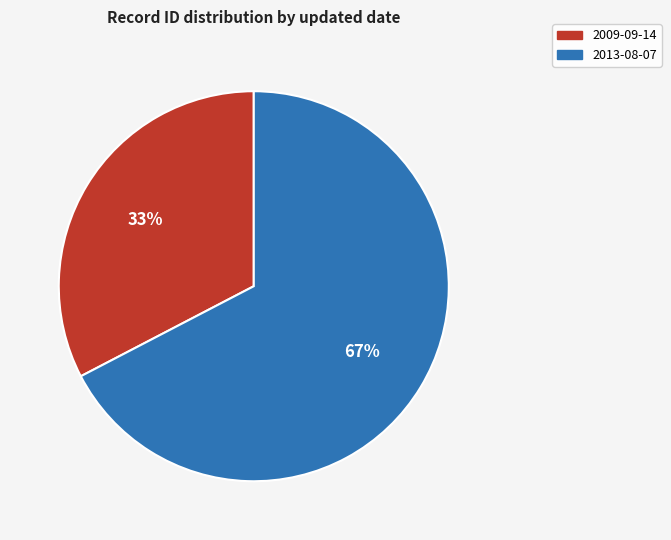

To the nearest percent, what is the combined percentage of 2009-09-14 and 2013-08-07?

100%